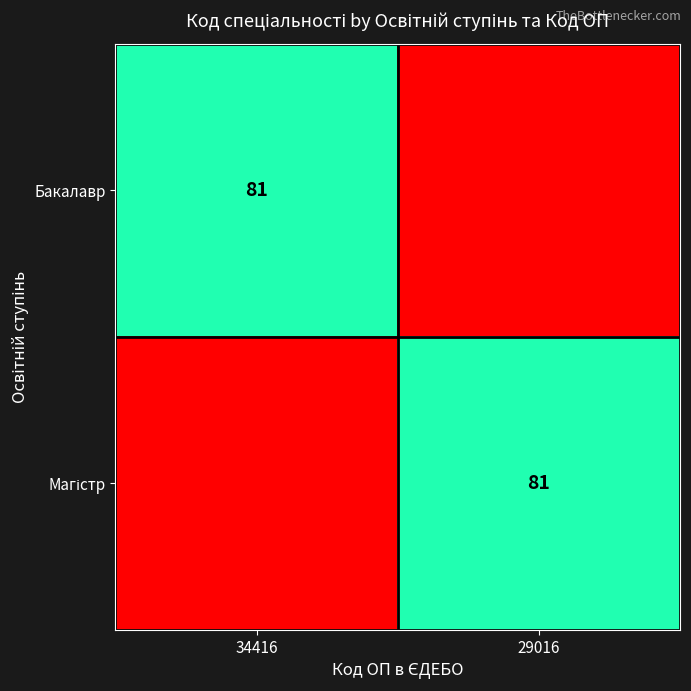

The Бакалавр series shows 143 at 34416. True or false?

False